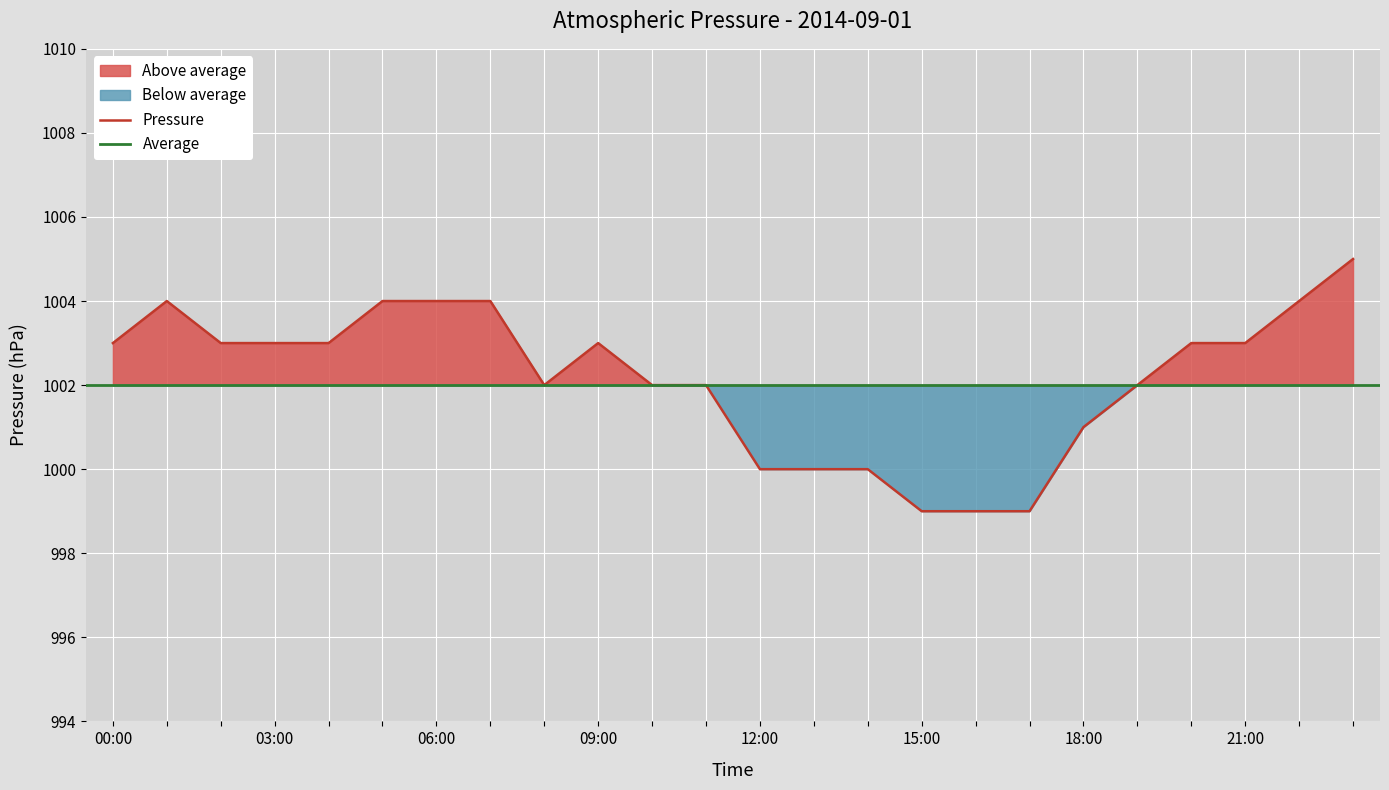

What is the difference between the maximum and minimum values?

6